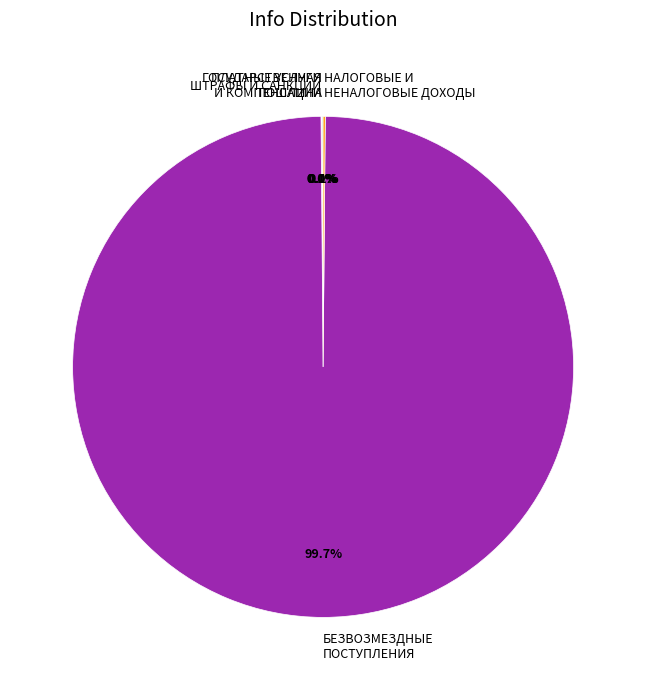

Which category has the biggest portion of the pie?

БЕЗВОЗМЕЗДНЫЕ ПОСТУПЛЕНИЯ